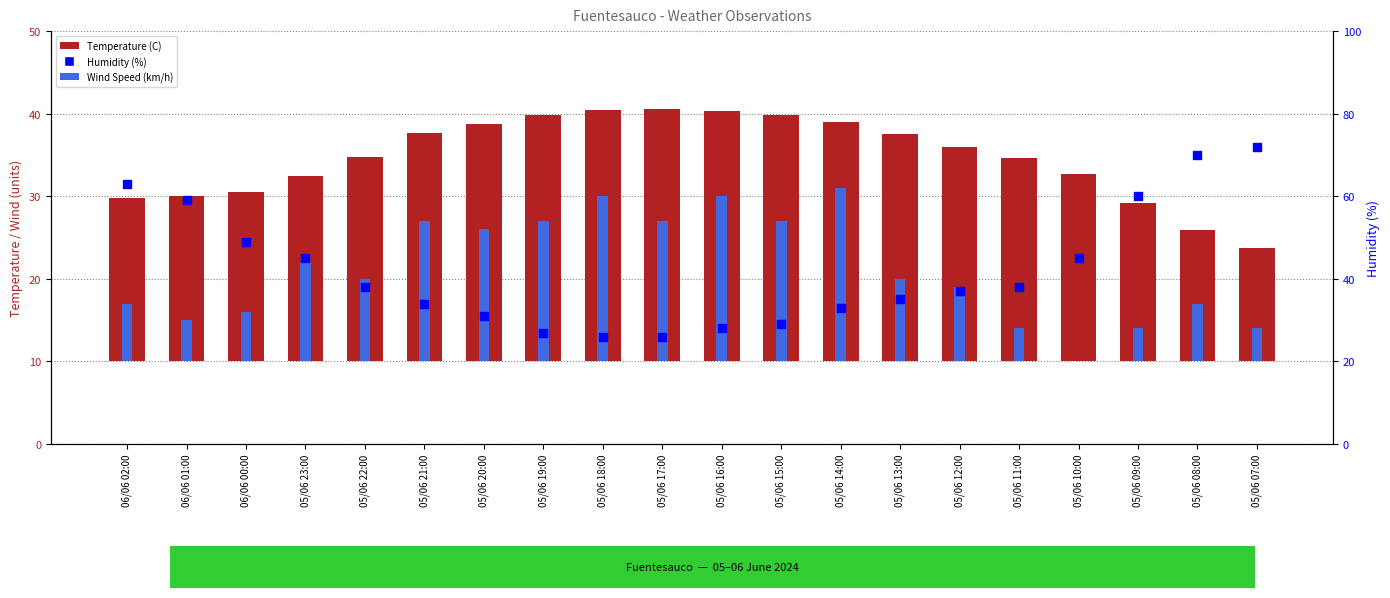

Is the value of Temperature (C) at 05/06 20:00 greater than the value of Humidity (%) at 05/06 20:00?

No